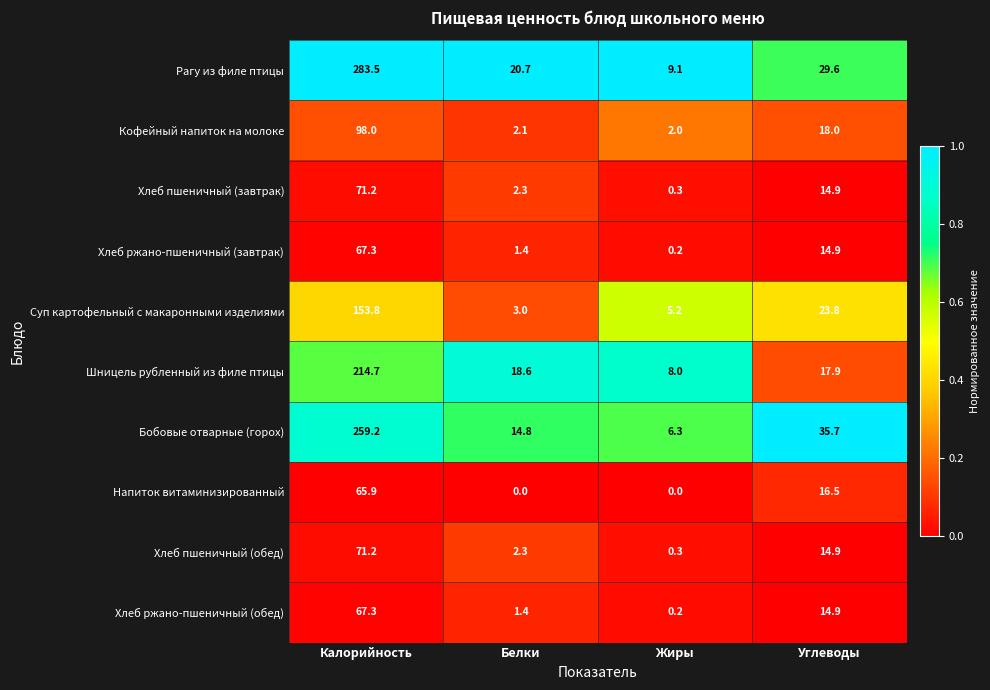

At which category is the sum across all series the highest?

Калорийность